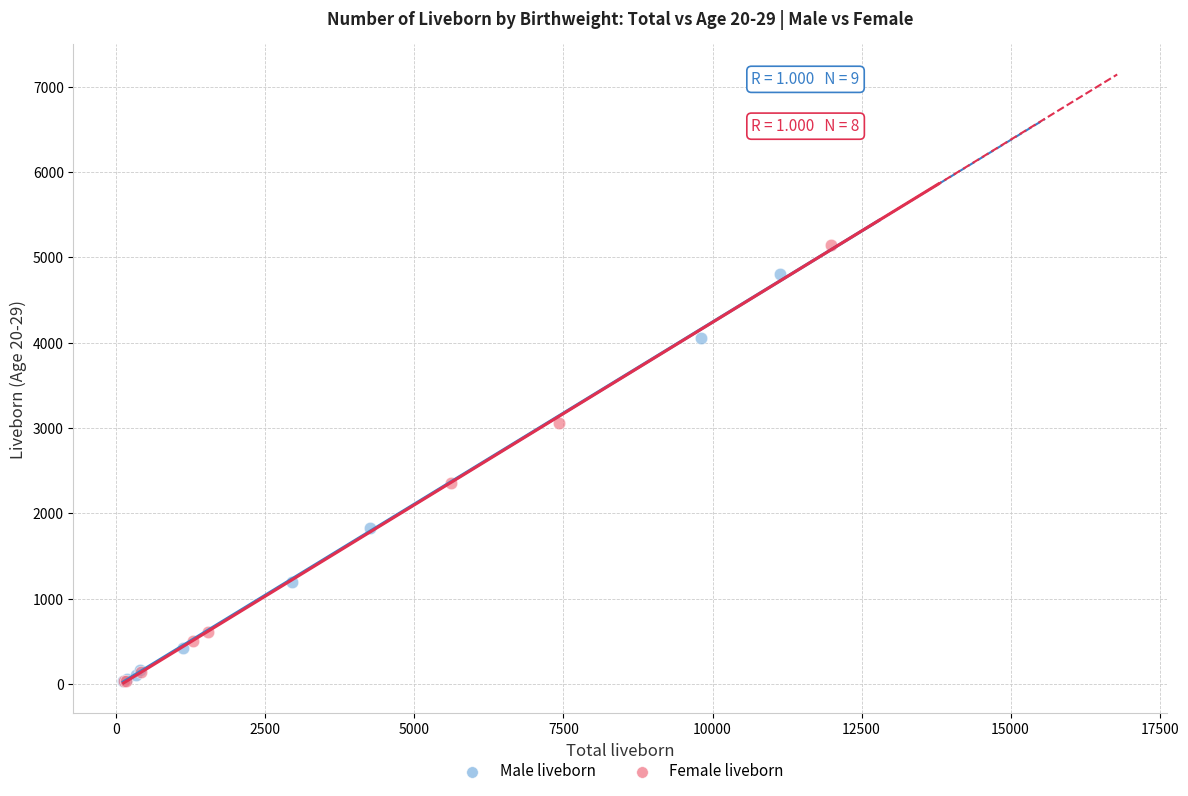

Which series contains the highest Y value?

Female liveborn